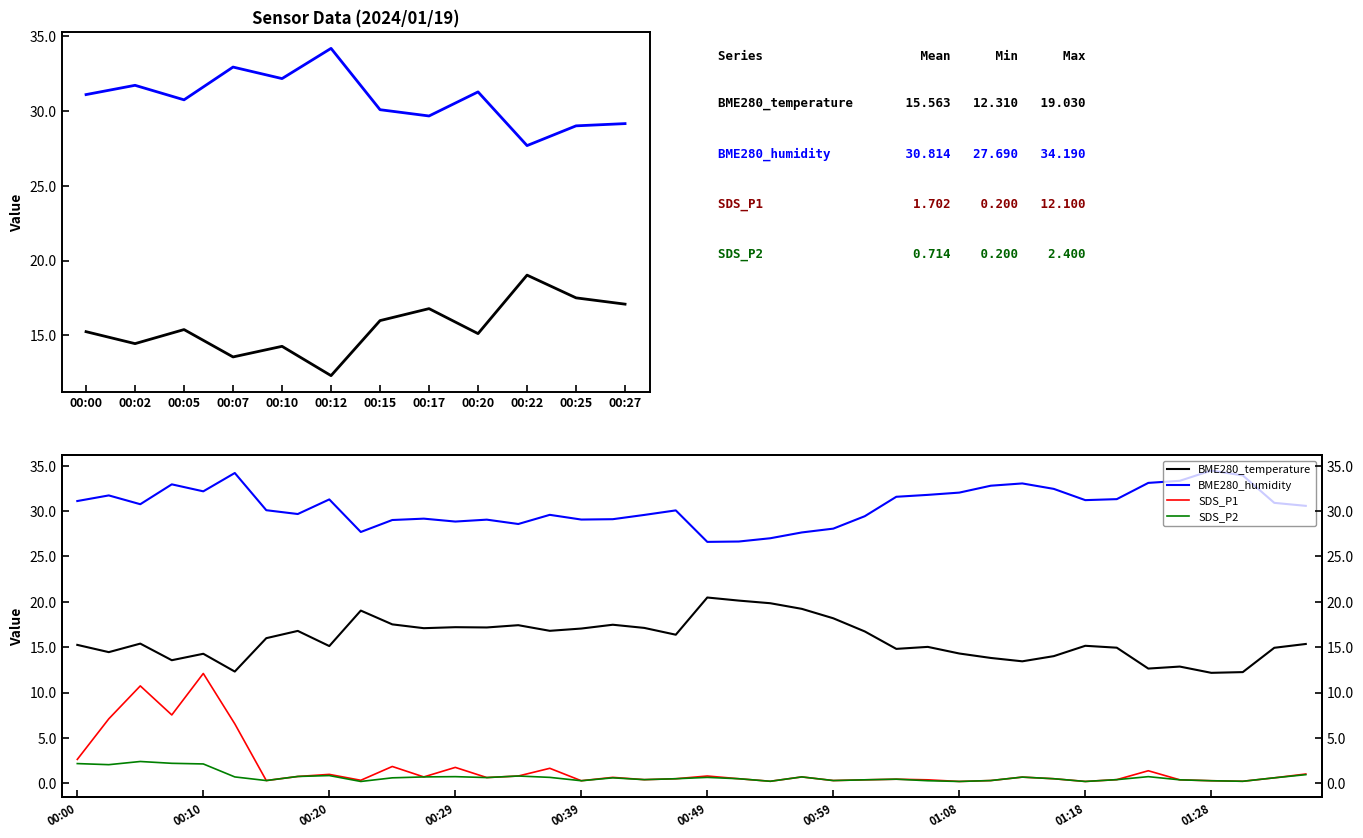

How many interior local valleys does the BME280_humidity series have?

9